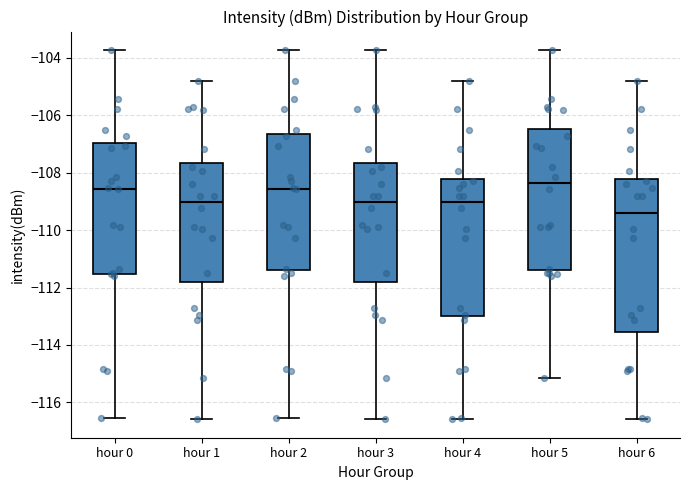

Reading left to right, transcribe this box plot: for each box, give where its median line is, the range the box spans, and where its two whiskers end, as read against the y-axis. The values are not printed on the chart, so give them approximately, as read against the axis.

hour 0: median -108.6, box -111.6 to -107.0, whiskers -116.6 to -103.8
hour 1: median -109.0, box -111.8 to -107.6, whiskers -116.6 to -104.8
hour 2: median -108.6, box -111.4 to -106.6, whiskers -116.6 to -103.8
hour 3: median -109.0, box -111.8 to -107.6, whiskers -116.6 to -103.8
hour 4: median -109.0, box -113.0 to -108.2, whiskers -116.6 to -104.8
hour 5: median -108.4, box -111.4 to -106.4, whiskers -115.2 to -103.8
hour 6: median -109.4, box -113.6 to -108.2, whiskers -116.6 to -104.8